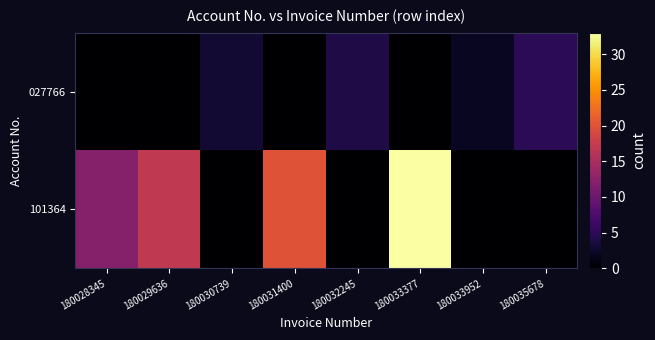

Reading left to right, what are all the values shown in this chart?

027766: 180028345=0	180029636=0	180030739=3	180031400=0	180032245=4	180033377=0	180033952=2	180035678=5
101364: 180028345=12	180029636=17	180030739=0	180031400=20	180032245=0	180033377=33	180033952=0	180035678=0